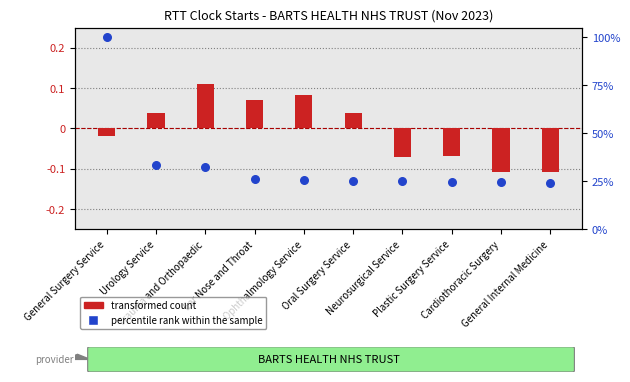

At how many categories does at least one series exceed 99?

1